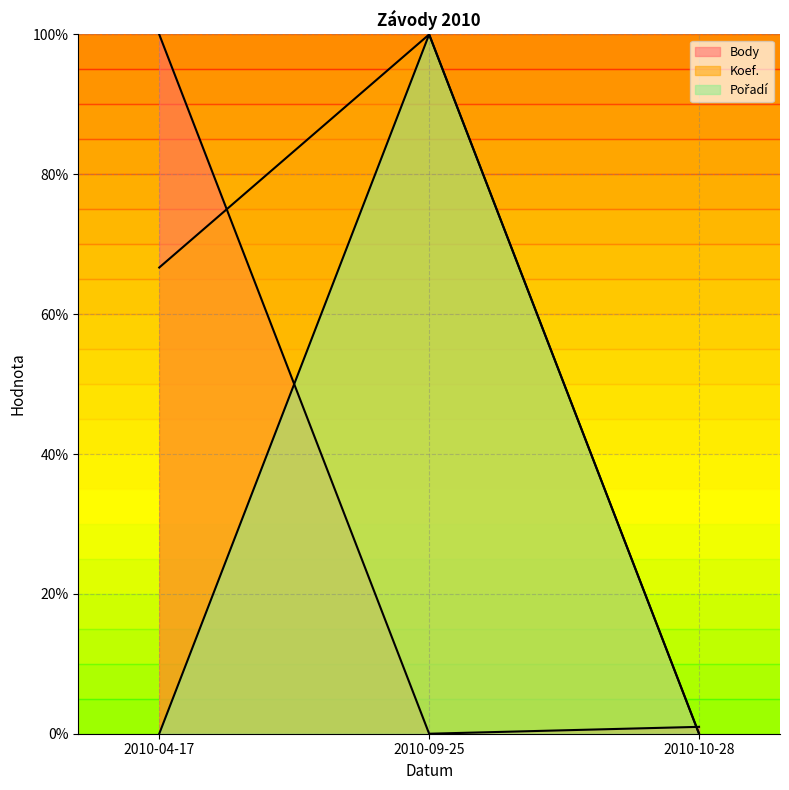

Reading left to right, transcribe all the data shown in this chart.

Body: 100.0	0.0	1.0
Koef.: 66.7	100.0	0.0
Pořadí: 0.0	100.0	0.0